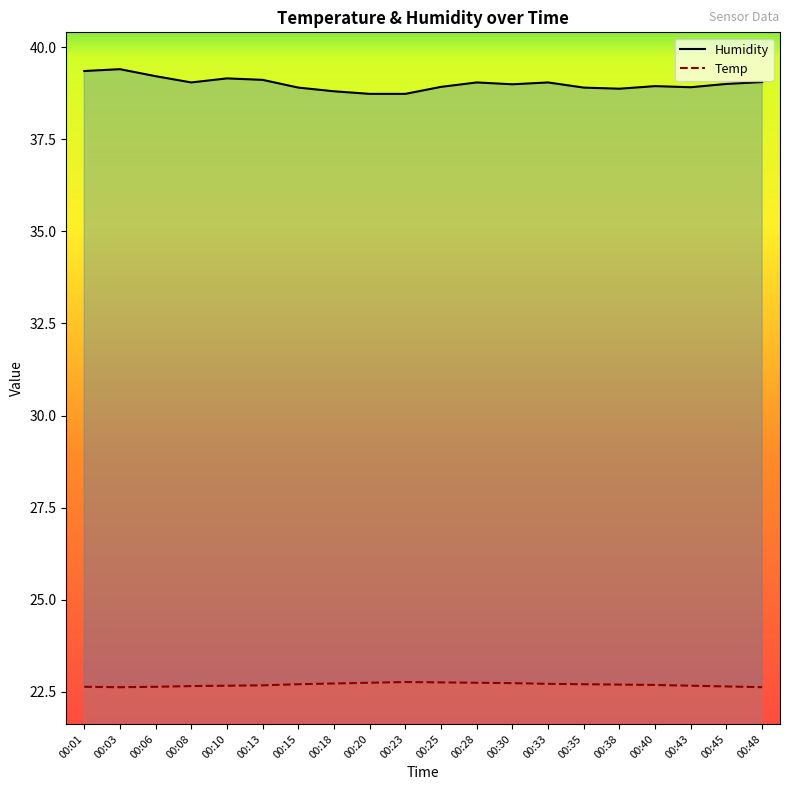

Reading left to right, list all the values displayed in this chart.

Humidity: 00:01=39.4	00:03=39.4	00:06=39.2	00:08=39.0	00:10=39.1	00:13=39.1	00:15=38.9	00:18=38.8	00:20=38.7	00:23=38.7	00:25=38.9	00:28=39.0	00:30=39.0	00:33=39.0	00:35=38.9	00:38=38.9	00:40=38.9	00:43=38.9	00:45=39.0	00:48=39.0
Temp: 00:01=22.6	00:03=22.6	00:06=22.6	00:08=22.7	00:10=22.7	00:13=22.7	00:15=22.7	00:18=22.7	00:20=22.8	00:23=22.8	00:25=22.8	00:28=22.8	00:30=22.7	00:33=22.7	00:35=22.7	00:38=22.7	00:40=22.7	00:43=22.7	00:45=22.6	00:48=22.6